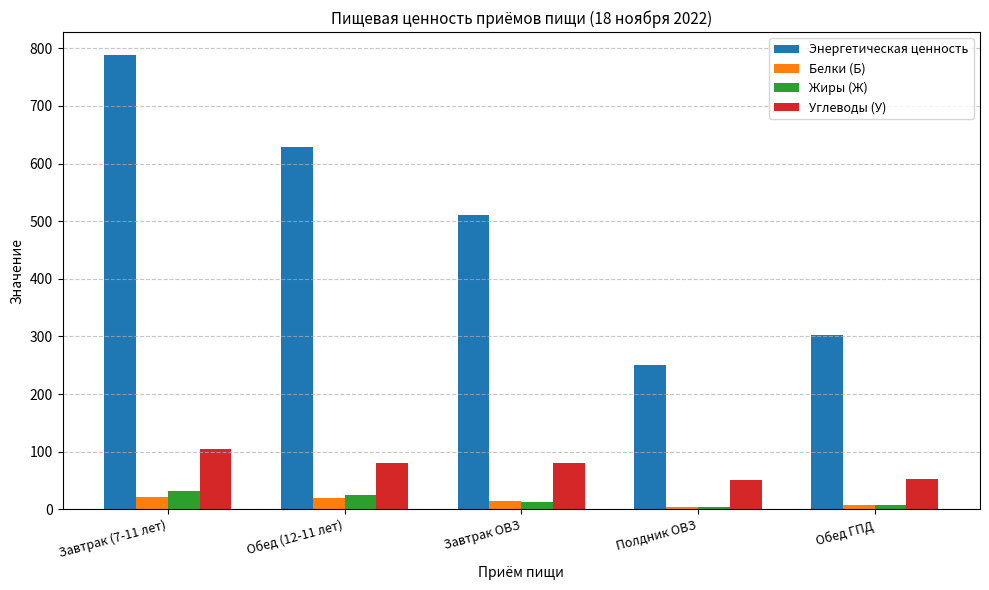

Which series changed the most between Завтрак (7-11 лет) and Полдник ОВЗ?

Энергетическая ценность